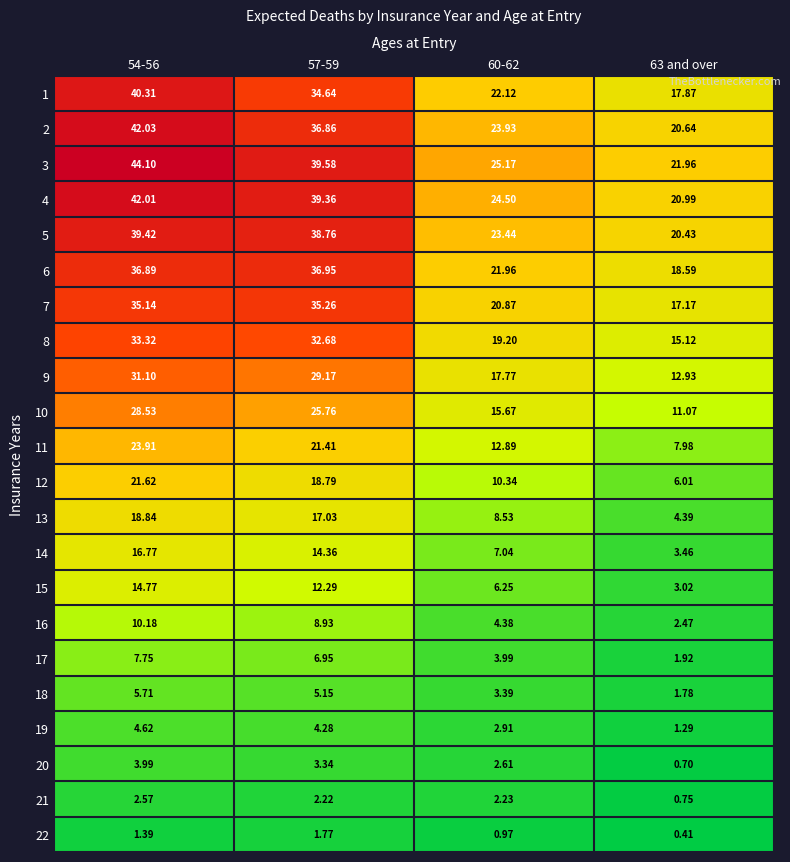

Count the number of data series in this chart.

22